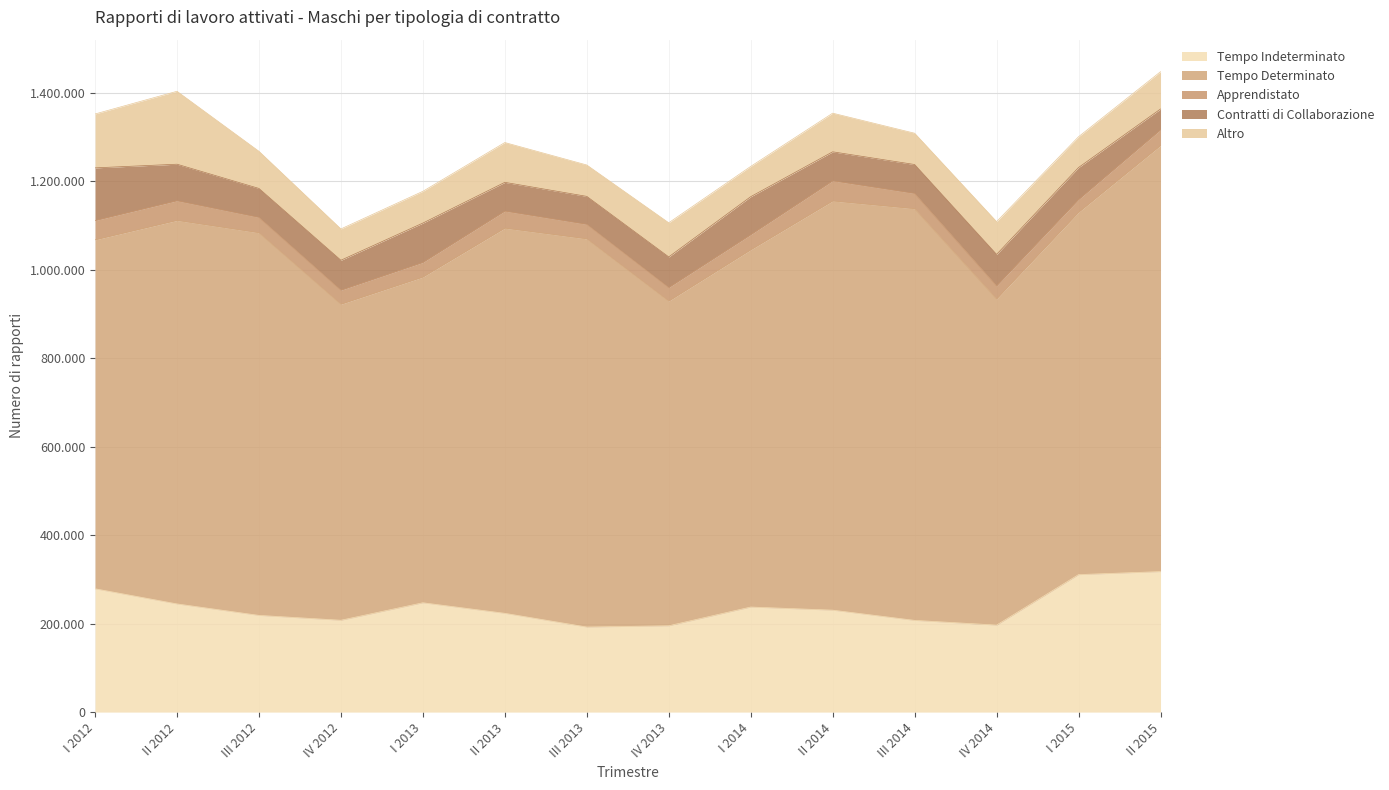

What is the sum of the Tempo Indeterminato values at II 2012 and III 2014?

451929